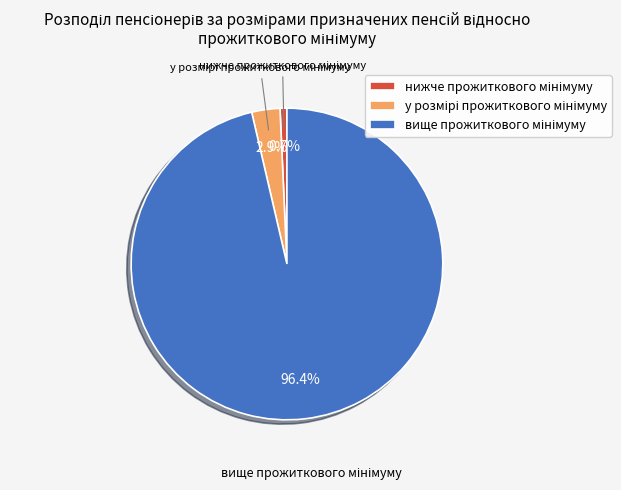

Does any single category account for the majority?

Yes